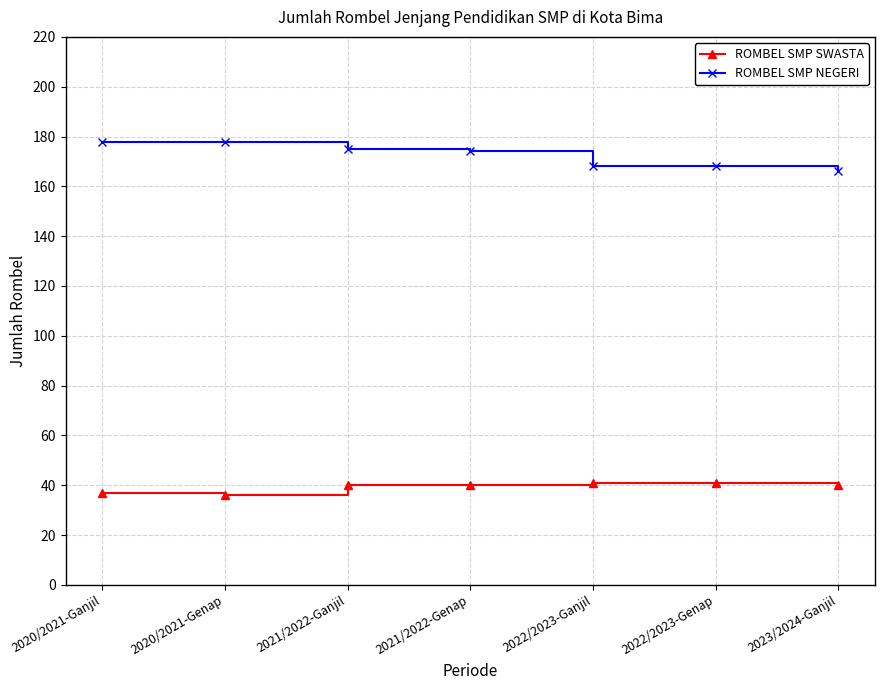

Reading left to right, transcribe all the data shown in this chart.

ROMBEL SMP SWASTA: 2020/2021-Ganjil=37	2020/2021-Genap=36	2021/2022-Ganjil=40	2021/2022-Genap=40	2022/2023-Ganjil=41	2022/2023-Genap=41	2023/2024-Ganjil=40
ROMBEL SMP NEGERI: 2020/2021-Ganjil=178	2020/2021-Genap=178	2021/2022-Ganjil=175	2021/2022-Genap=174	2022/2023-Ganjil=168	2022/2023-Genap=168	2023/2024-Ganjil=166